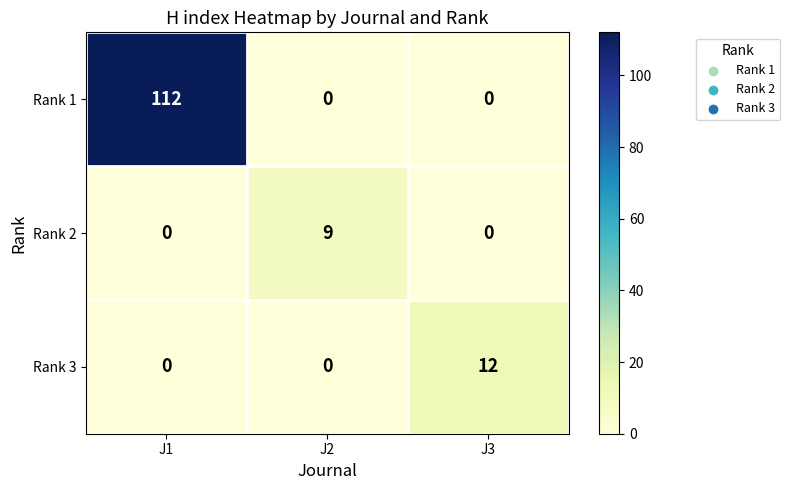

Reading left to right, transcribe all the data shown in this chart.

Rank 1: J1=112	J2=0	J3=0
Rank 2: J1=0	J2=9	J3=0
Rank 3: J1=0	J2=0	J3=12